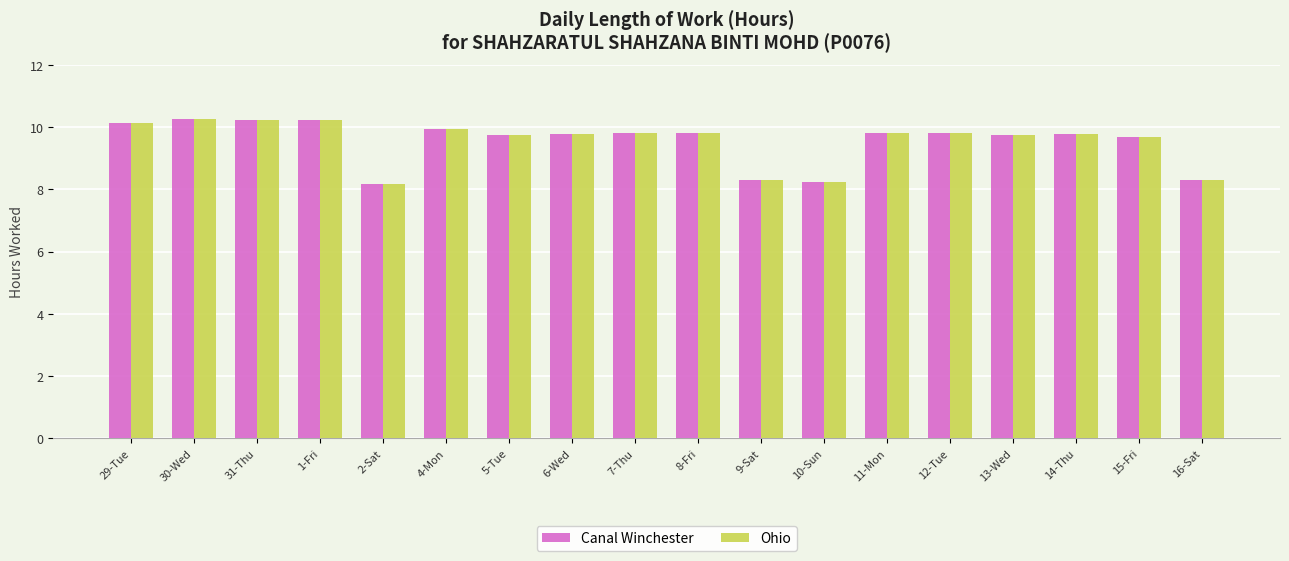

What value does the Canal Winchester series have at 7-Thu?

9.8